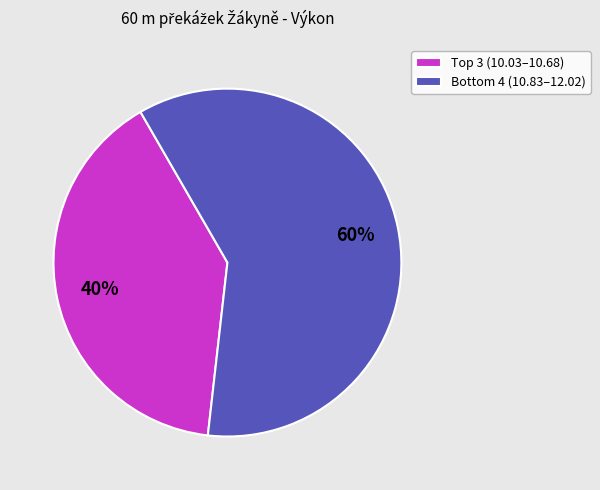

Which category has the biggest portion of the pie?

Bottom 4 (10.83–12.02)